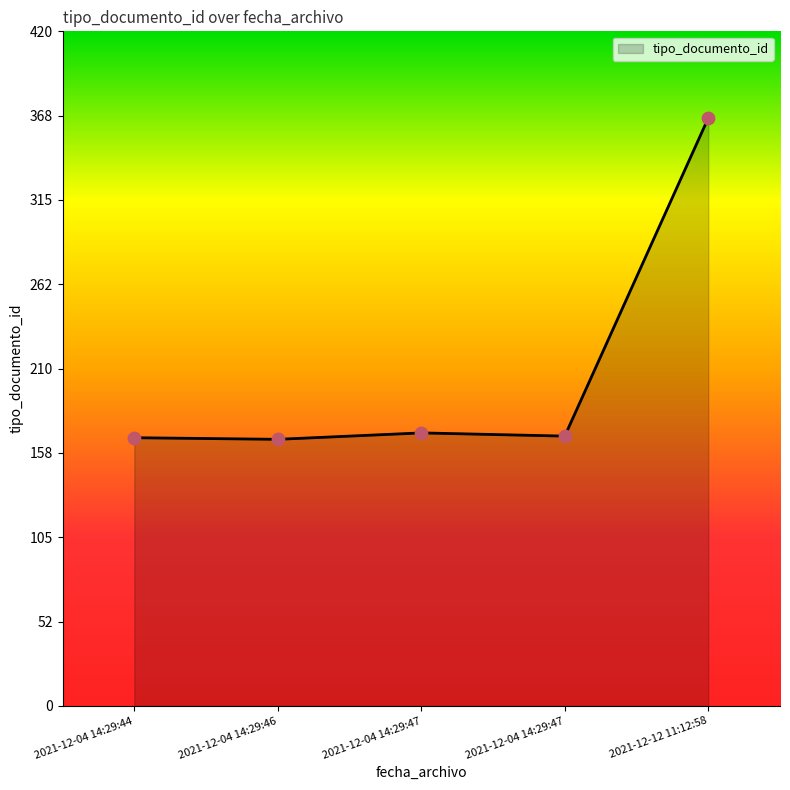

Between 2021-12-04 14:29:47 and 2021-12-12 11:12:58, which is larger?

2021-12-12 11:12:58